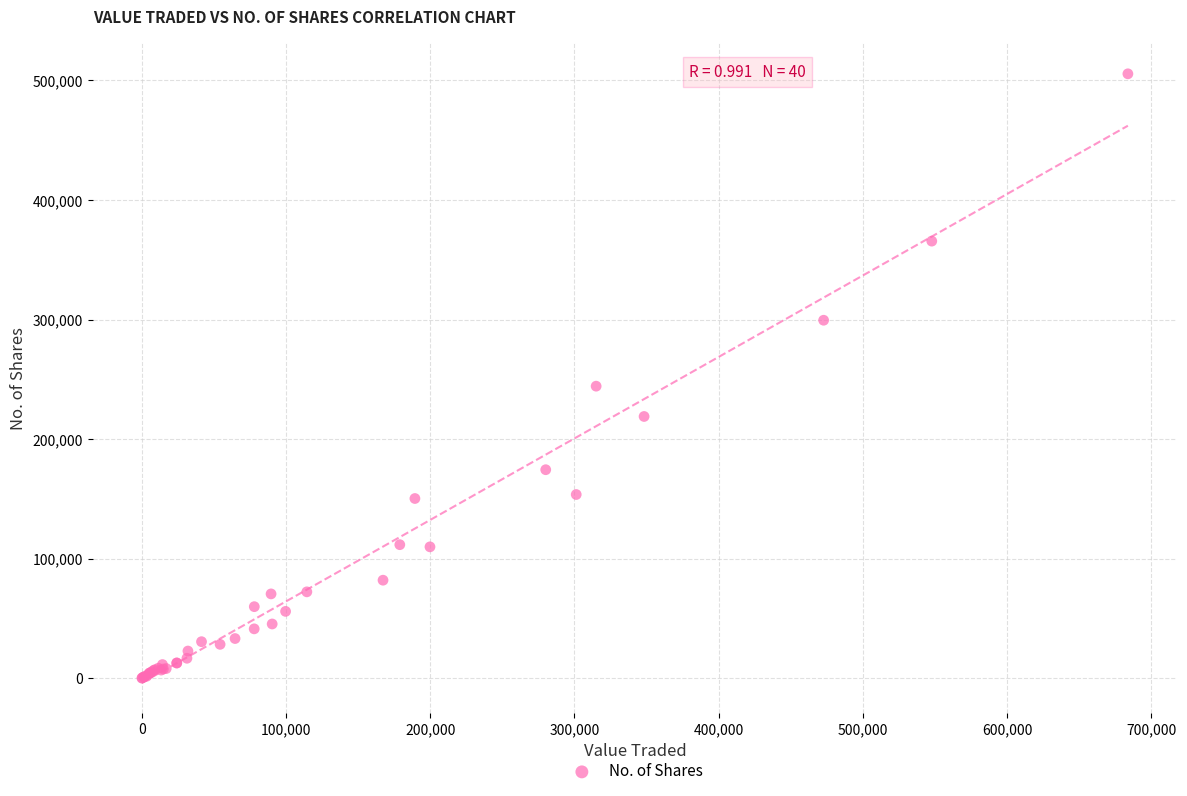

What Y value in the scatter plot is closest to 252788?

244247